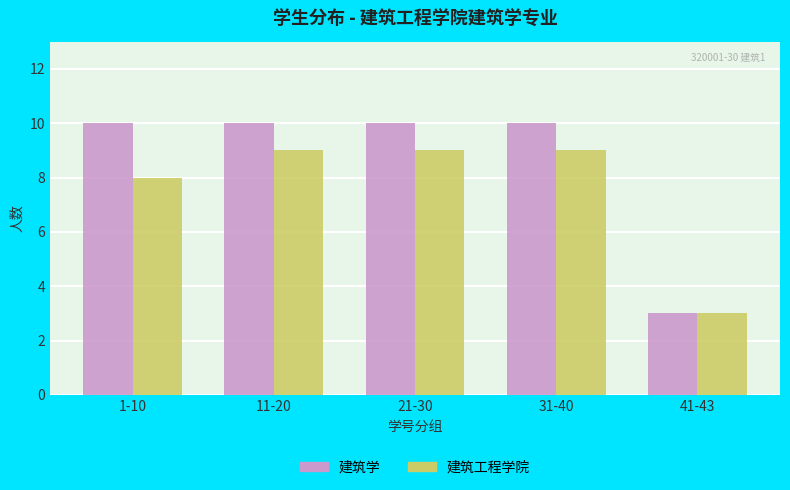

What is the difference between the 建筑工程学院 values at 1-10 and 11-20?

1